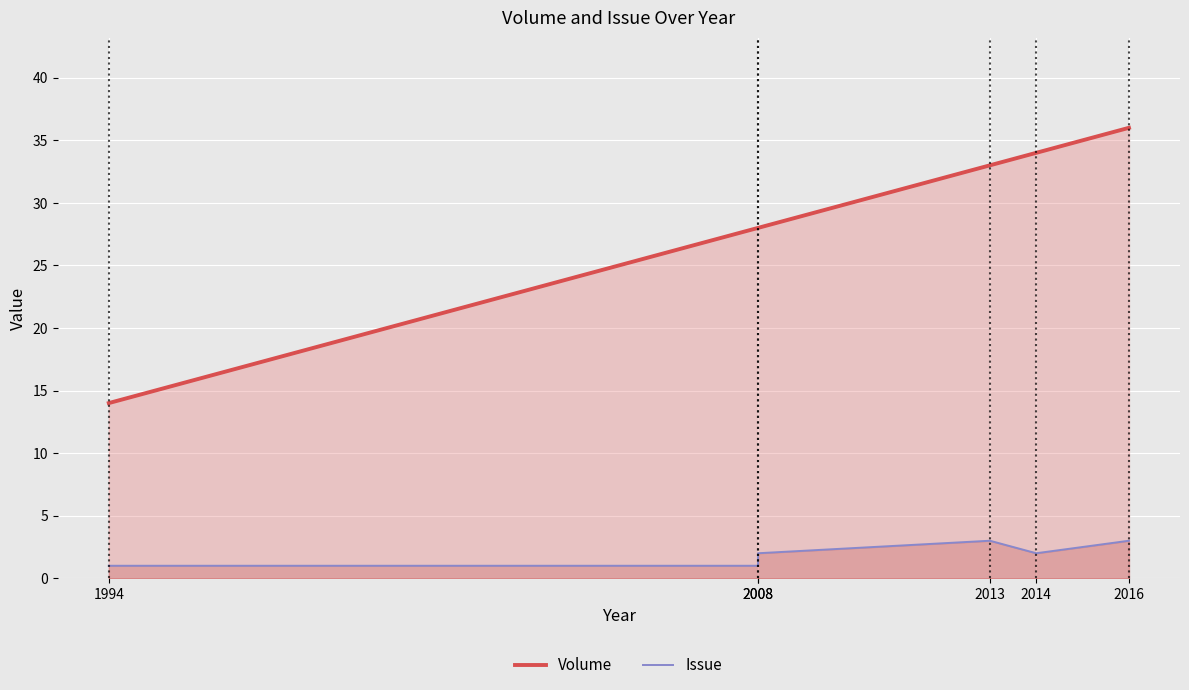

What is the approximate value of Volume at 2014, to the nearest 5?

35